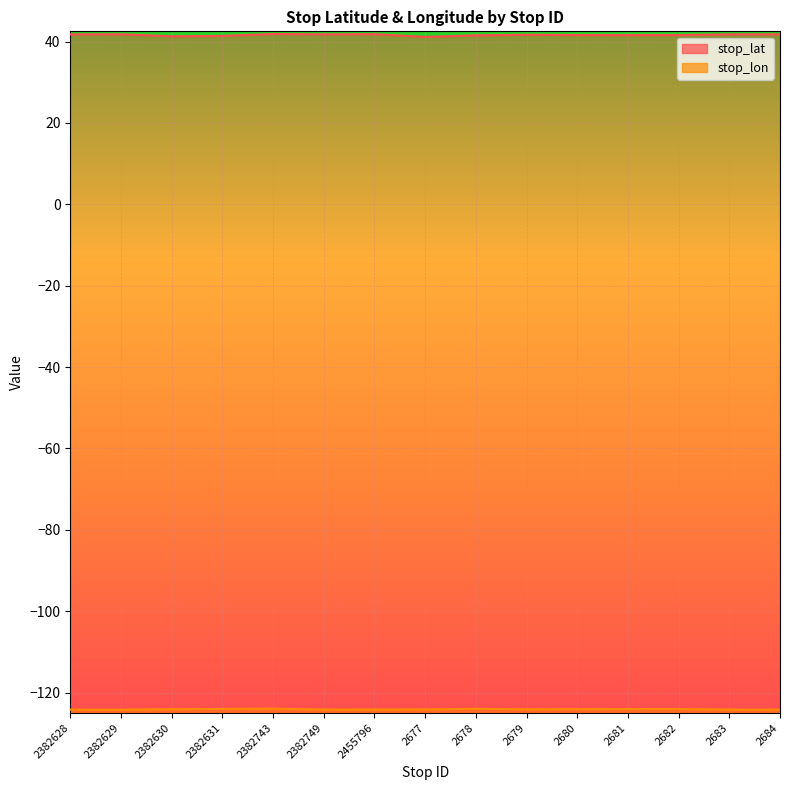

True or false: stop_lat and stop_lon intersect in this chart.

False